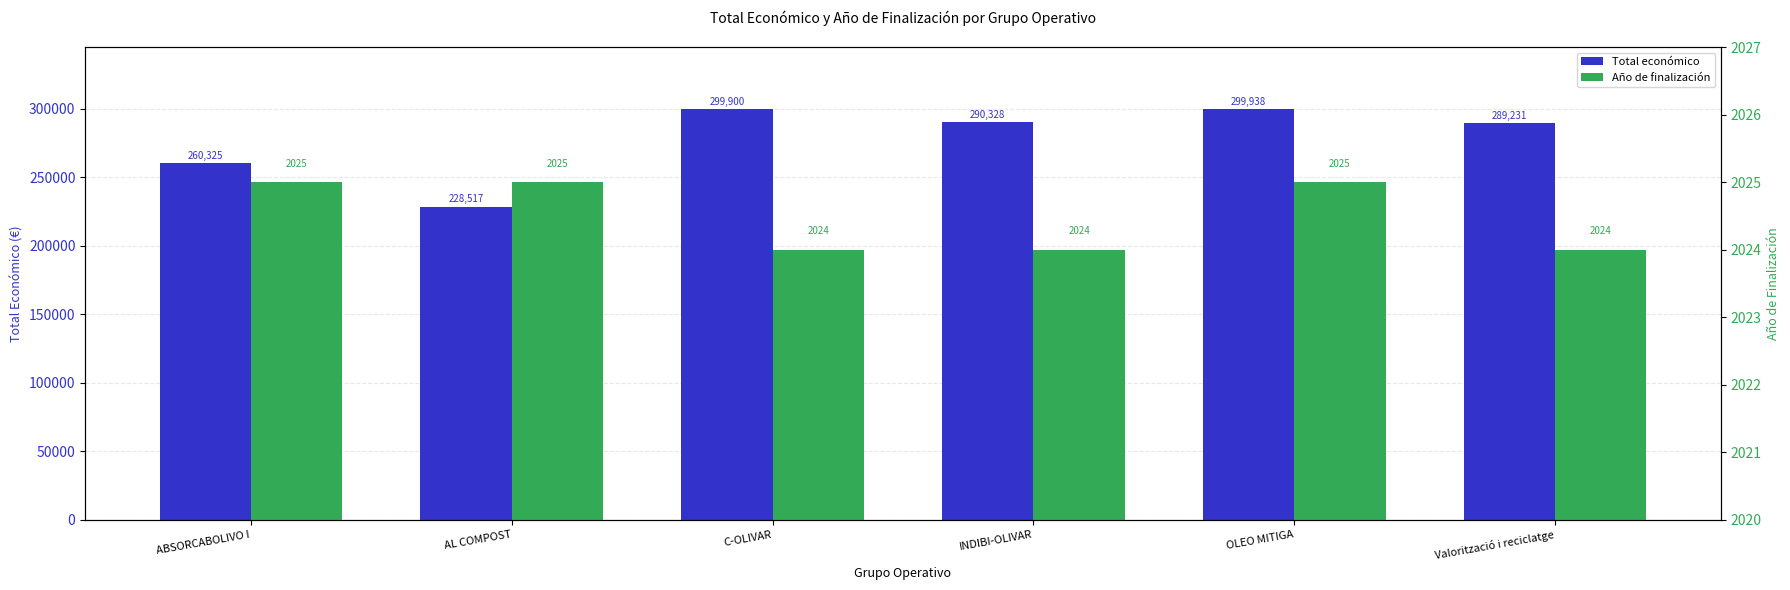

What is the average value of the Total económico series?

278039.8